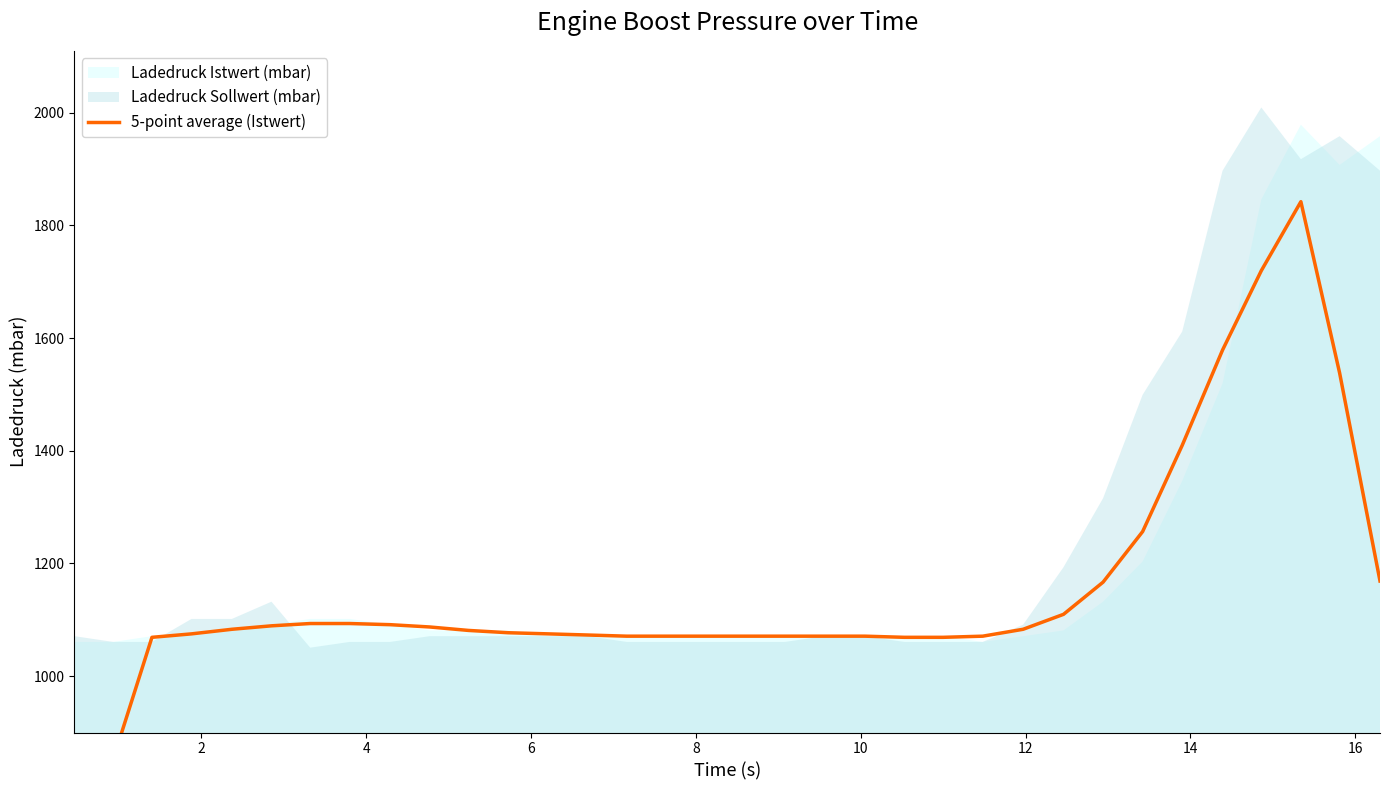

True or false: the data has more than 2 interior local peaks.

False